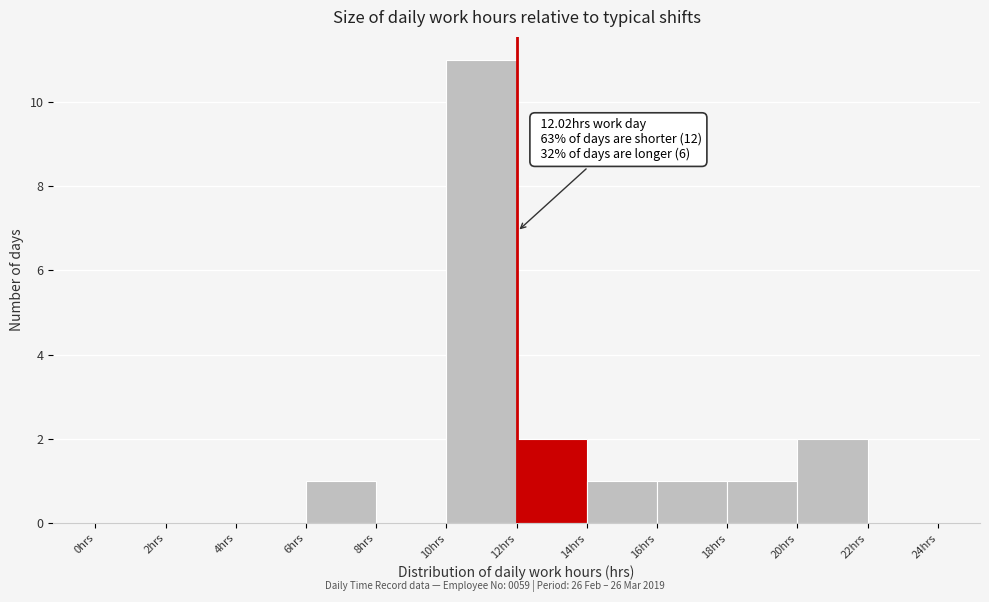

Which range on the x-axis has the tallest bar?

10 to 12